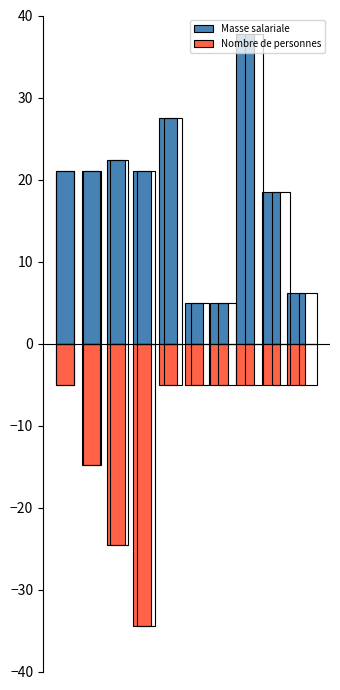

Rank the series by their maximum value, from lowest to highest.

Nombre de personnes, Masse salariale